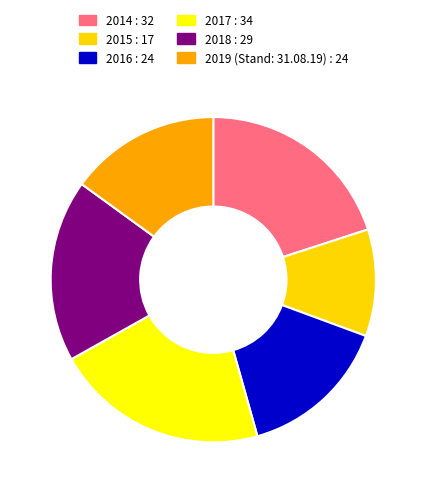

Approximately how many times larger is the value at 2014 compared to 2015?

1.9